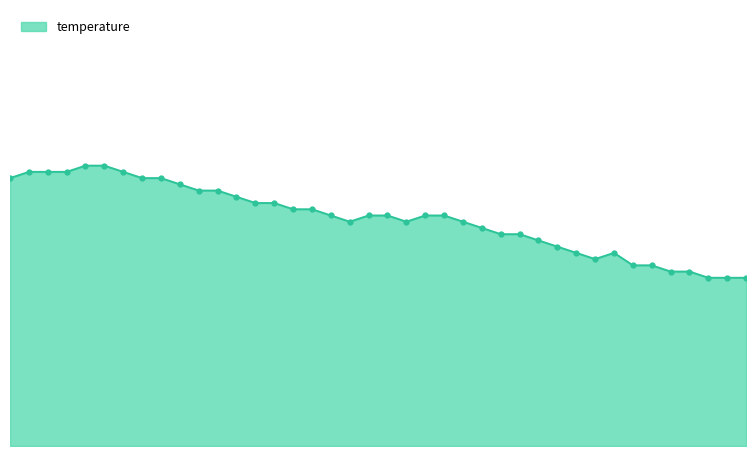

At which label does the data first exceed 13?

00:00